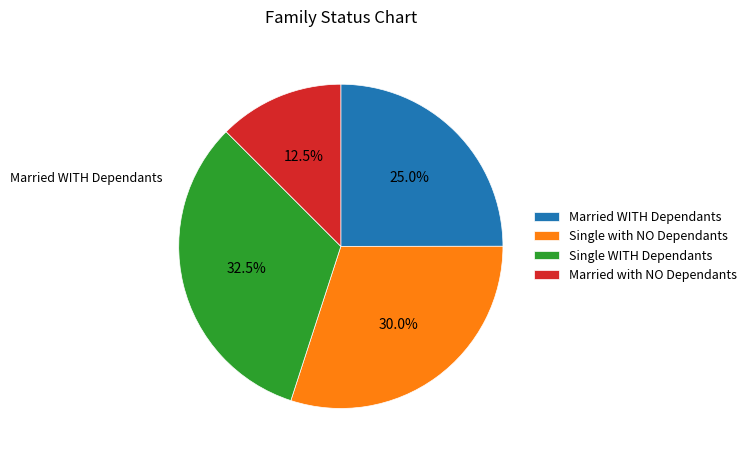

Is Married with NO Dependants the majority of the pie?

No